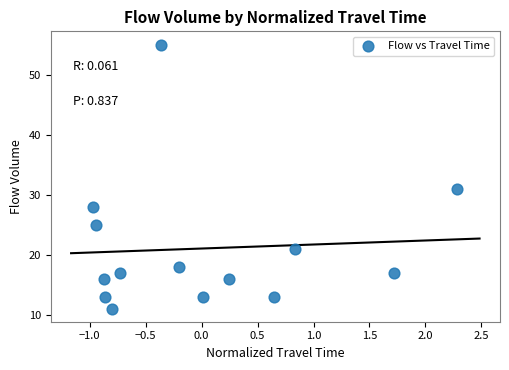

What Y value in the scatter plot is closest to 33?

31